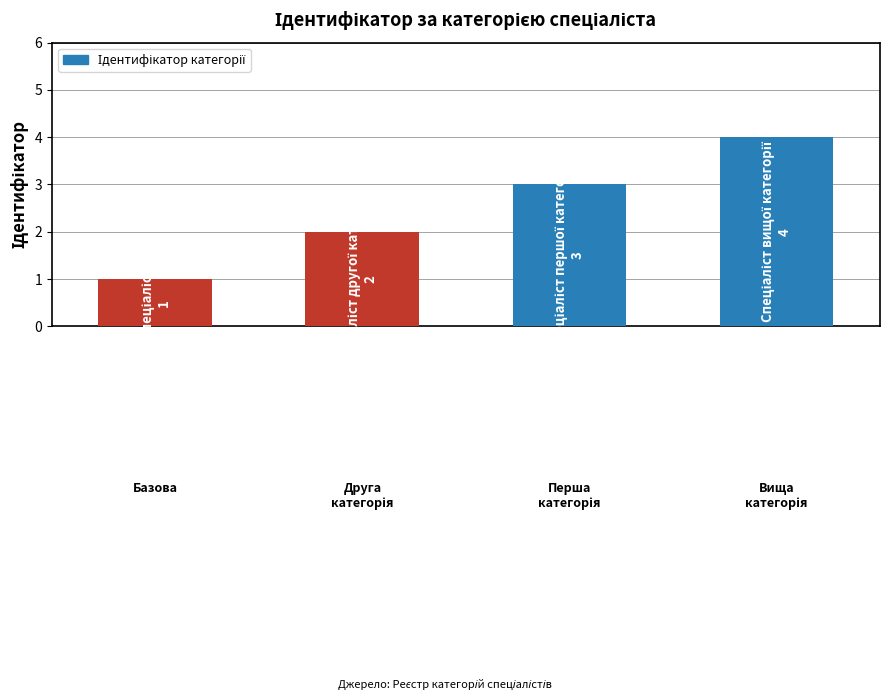

Reading left to right, list all the values displayed in this chart.

1	2	3	4